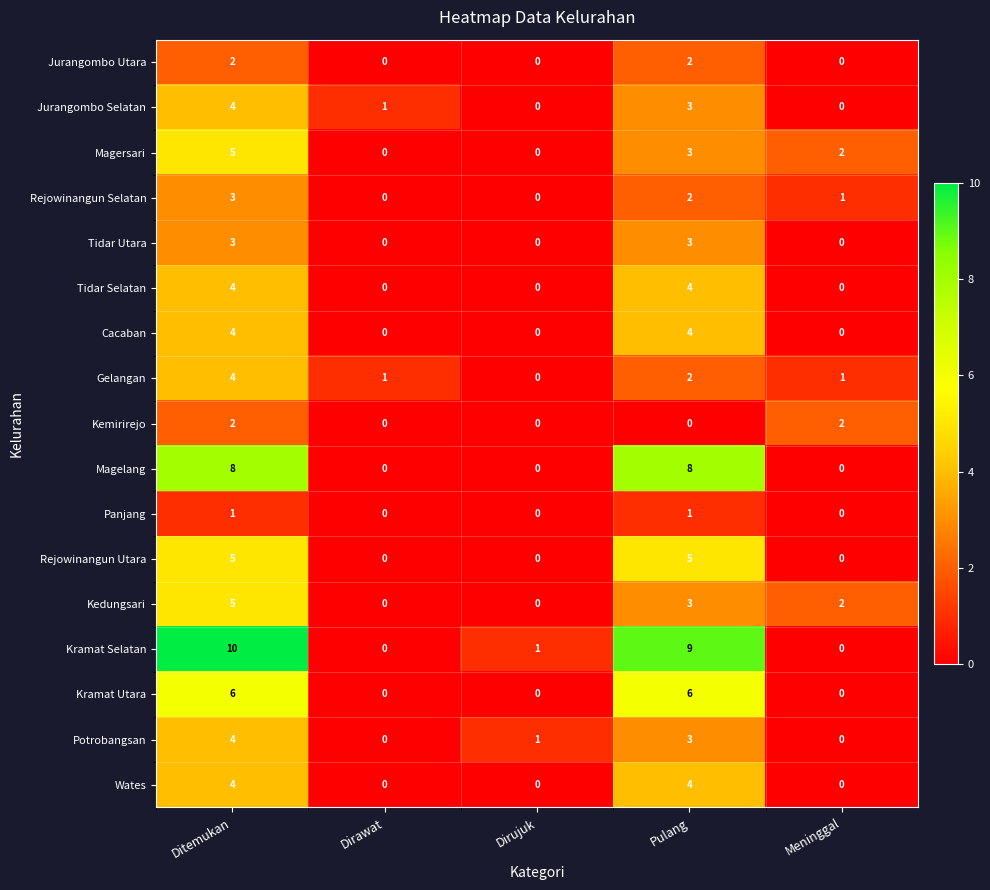

Which series has the largest total across all categories?

Kramat Selatan